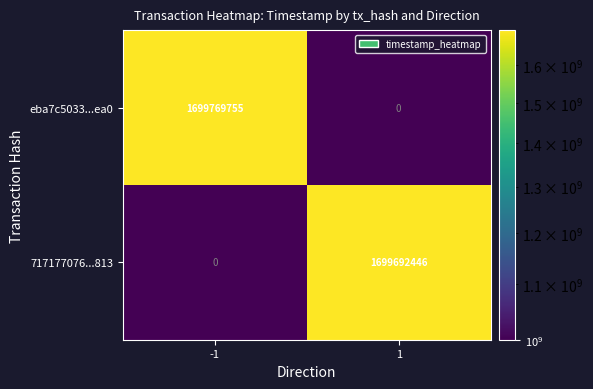

What is the total value across all series at 1?

1699692446